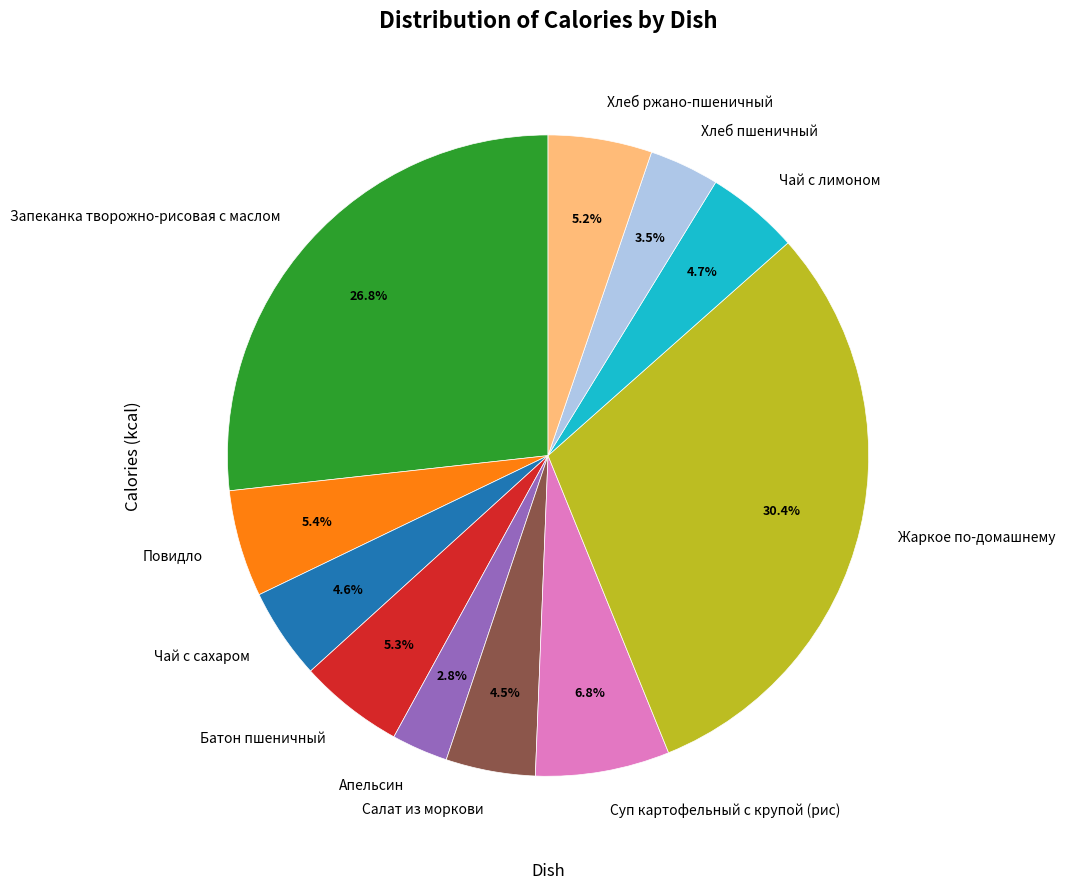

To the nearest percent, what is the combined percentage of Хлеб ржано-пшеничный and Повидло?

11%